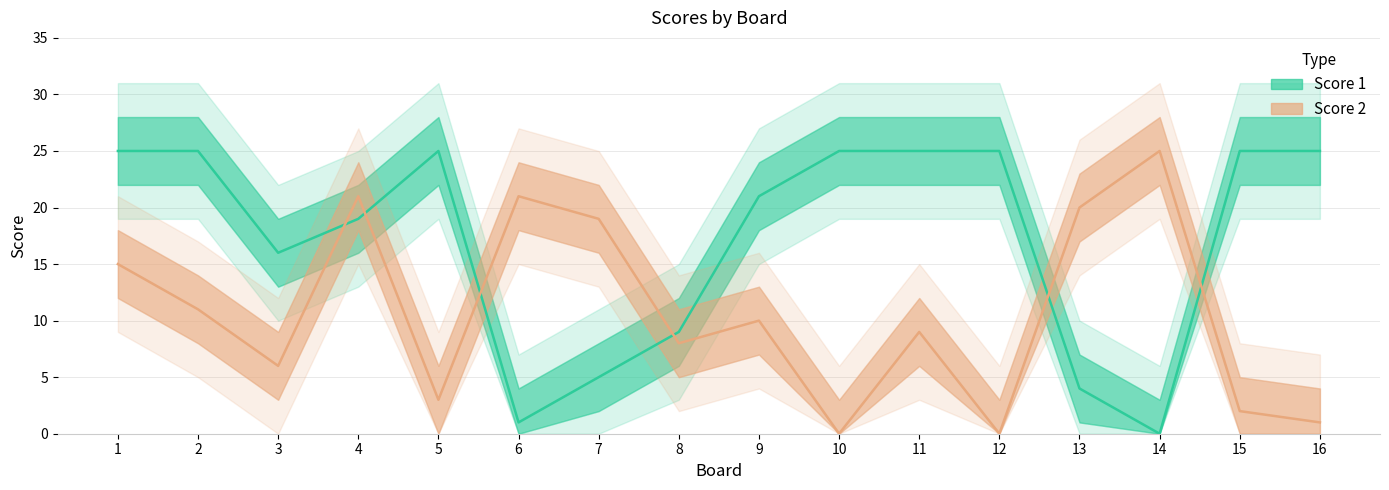

What is the difference between the maximum and minimum values in the Score 2 series?

25